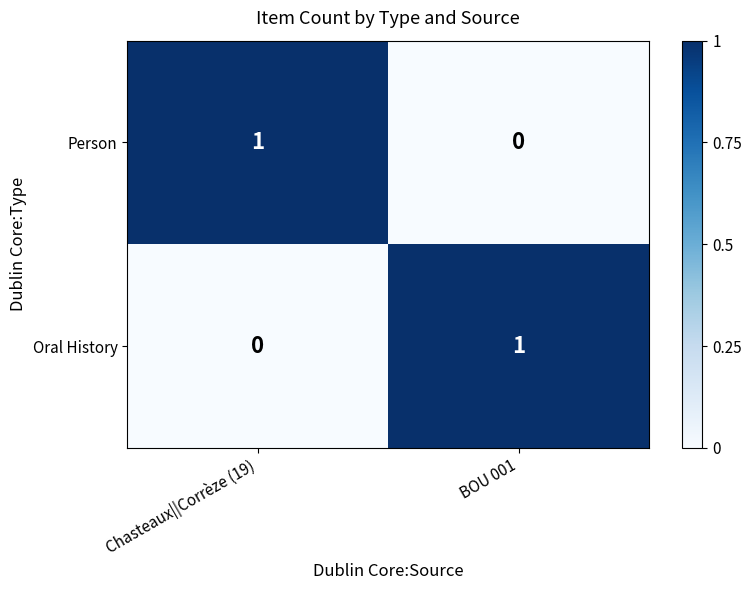

What is the total value across all series at BOU 001?

1